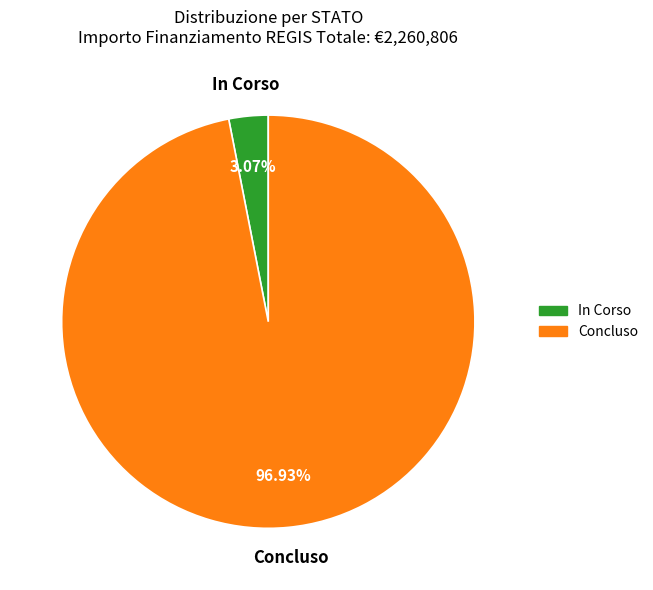

Which slice is the largest?

Concluso